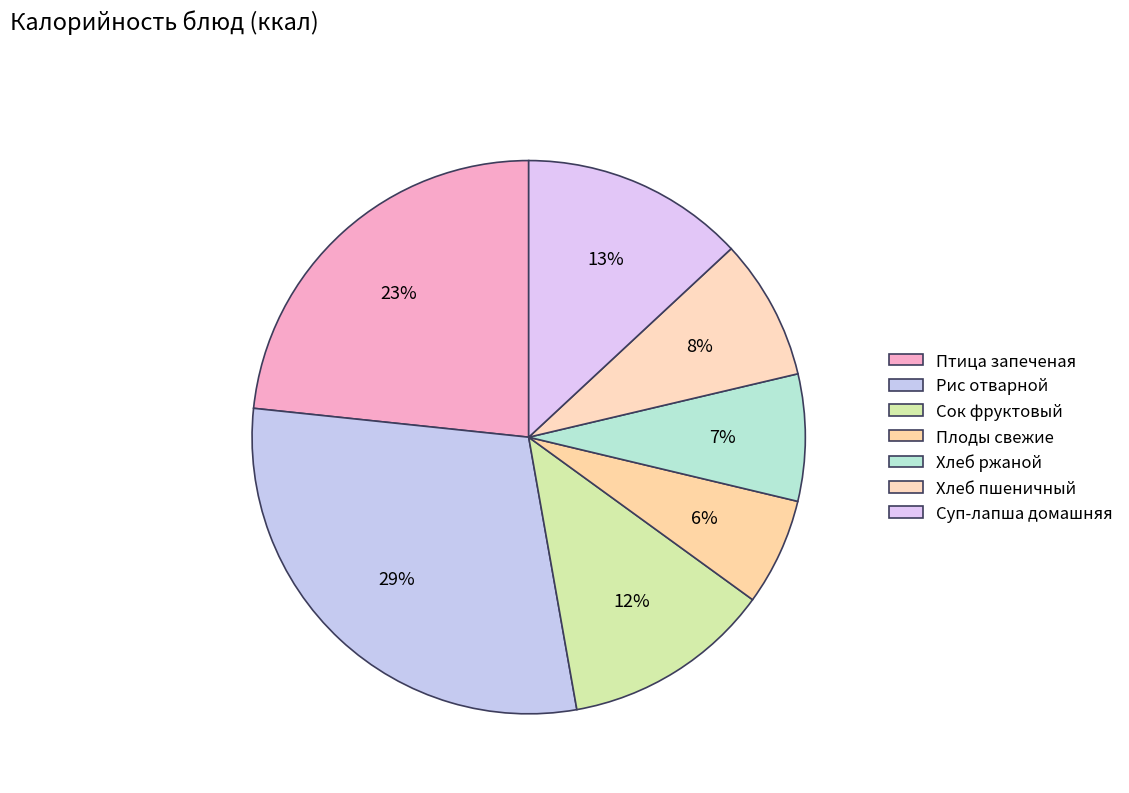

To the nearest percent, what is the difference between the Плоды свежие and Суп-лапша домашняя slice percentages?

7%